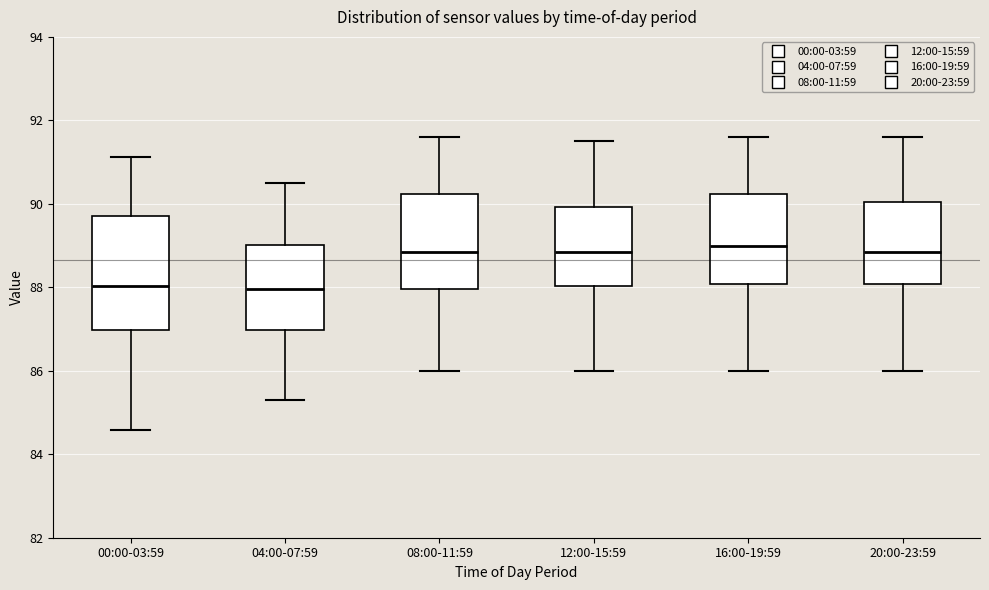

Which box is the tallest, from its lower edge to its upper edge?

00:00-03:59